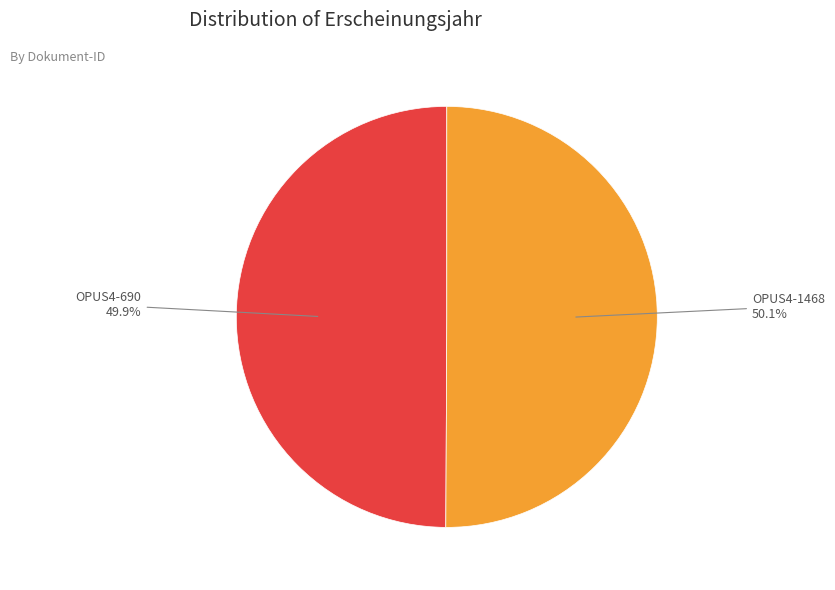

Is there a majority slice in this chart?

Yes